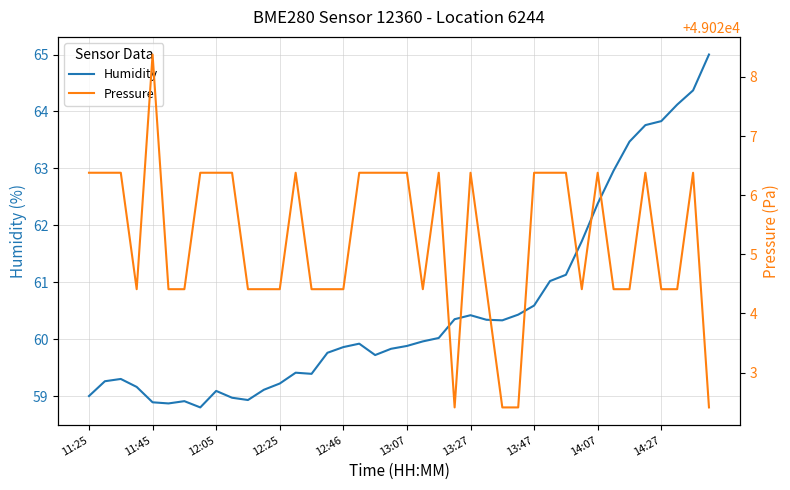

Read the Pressure value at 26.

49022.4